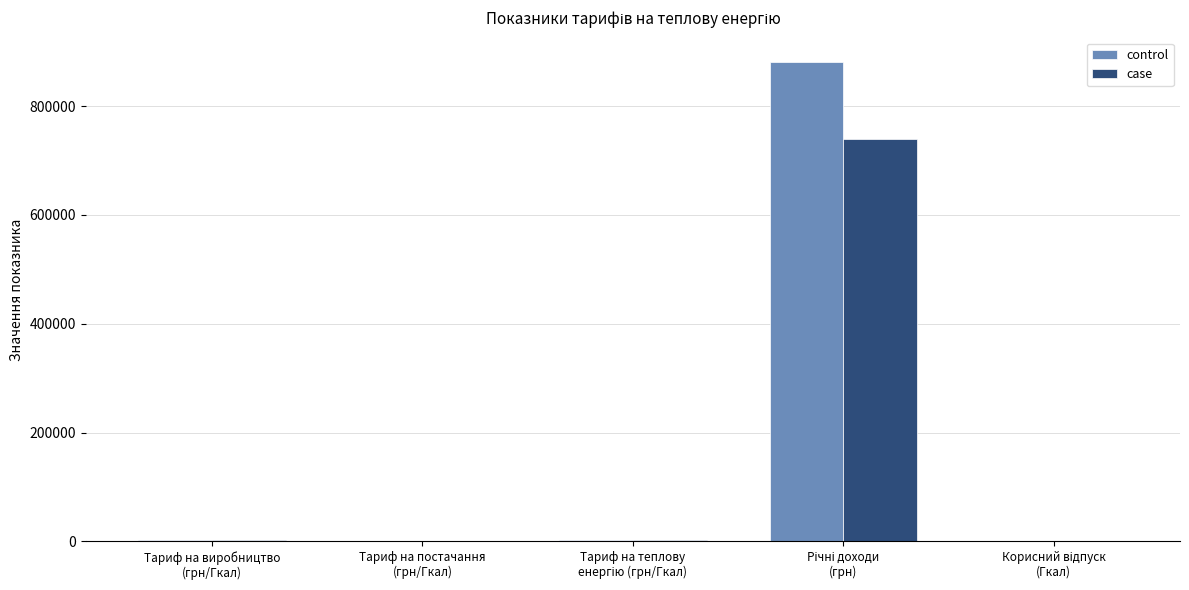

What is the highest value of the control series?

881897.3